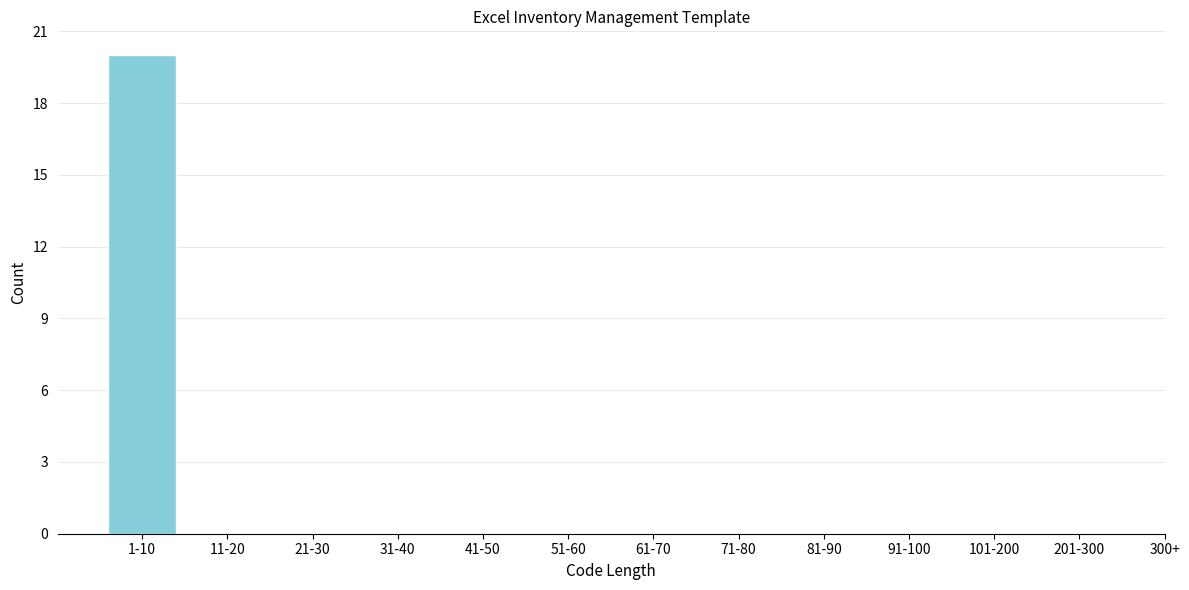

Reading left to right, what are all the values shown in this chart?

1-10=20	11-20=0	21-30=0	31-40=0	41-50=0	51-60=0	61-70=0	71-80=0	81-90=0	91-100=0	101-200=0	201-300=0